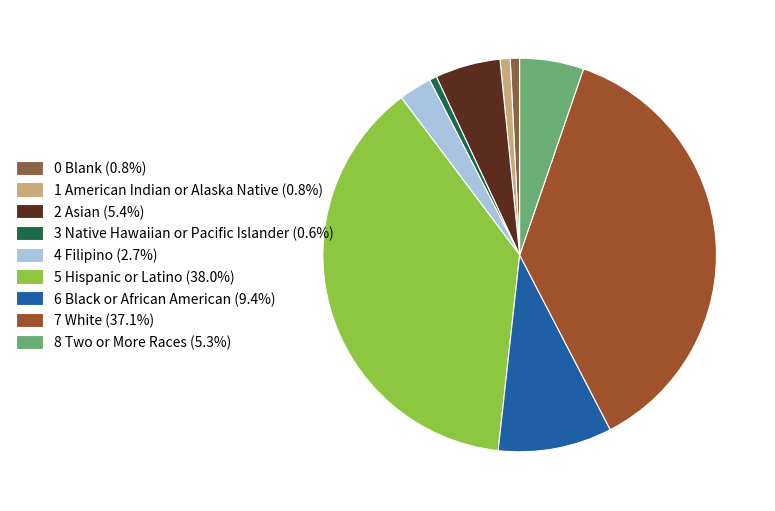

How many slices are in this pie chart?

9